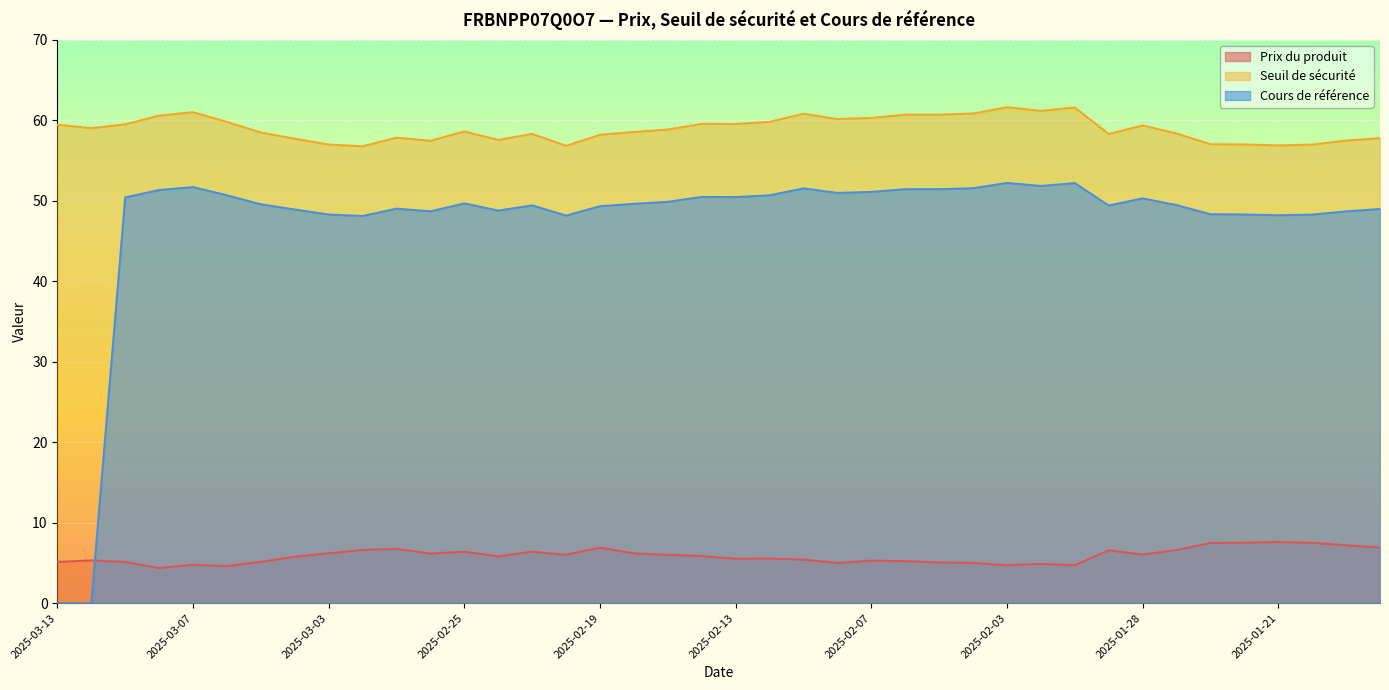

Reading left to right, list all the values displayed in this chart.

Prix du produit: 5.1	5.3	5.1	4.4	4.8	4.6	5.1	5.8	6.2	6.6	6.8	6.2	6.4	5.8	6.4	6.0	6.9	6.2	6.0	5.9	5.5	5.5	5.4	5.0	5.3	5.2	5.1	5.0	4.7	4.9	4.7	6.6	6.0	6.6	7.5	7.5	7.6	7.5	7.2	6.9
Seuil de sécurité: 59.5	59.0	59.5	60.6	61.0	59.8	58.5	57.7	57.0	56.8	57.9	57.5	58.6	57.6	58.3	56.9	58.2	58.6	58.9	59.6	59.6	59.8	60.8	60.2	60.3	60.7	60.7	60.9	61.6	61.2	61.6	58.3	59.4	58.4	57.1	57.0	56.9	57.0	57.5	57.8
Cours de référence: 0.0	0.0	50.4	51.4	51.7	50.7	49.6	48.9	48.3	48.1	49.0	48.7	49.7	48.8	49.4	48.2	49.3	49.6	49.9	50.5	50.5	50.7	51.6	51.0	51.1	51.5	51.5	51.6	52.2	51.9	52.2	49.4	50.3	49.5	48.4	48.3	48.2	48.3	48.7	49.0